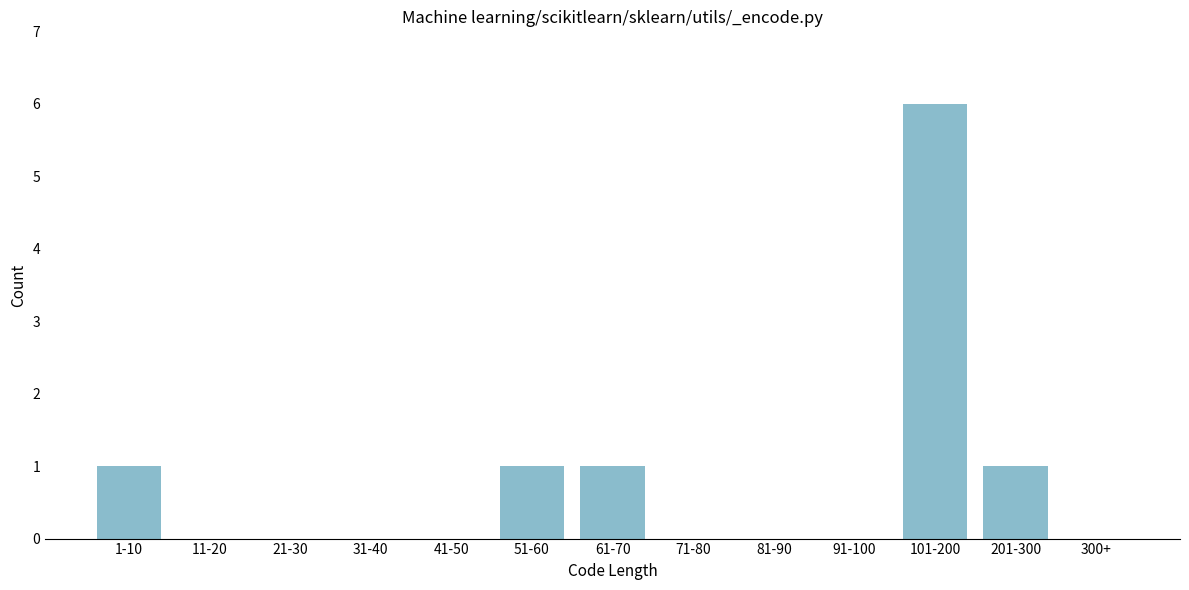

Reading left to right, extract all data points from this chart.

1-10=1	11-20=0	21-30=0	31-40=0	41-50=0	51-60=1	61-70=1	71-80=0	81-90=0	91-100=0	101-200=6	201-300=1	300+=0